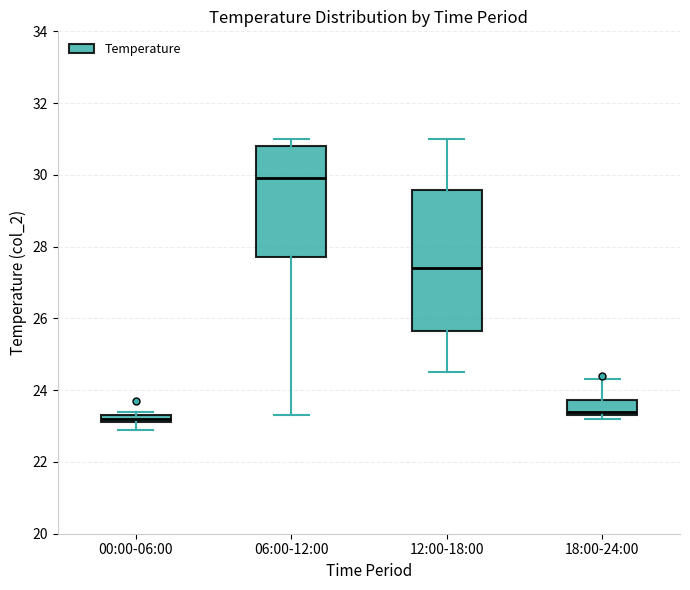

Where is the lower edge of the box for 00:00-06:00 on the y-axis? The values are not printed on the chart, so give them approximately, as read against the axis.

23.2